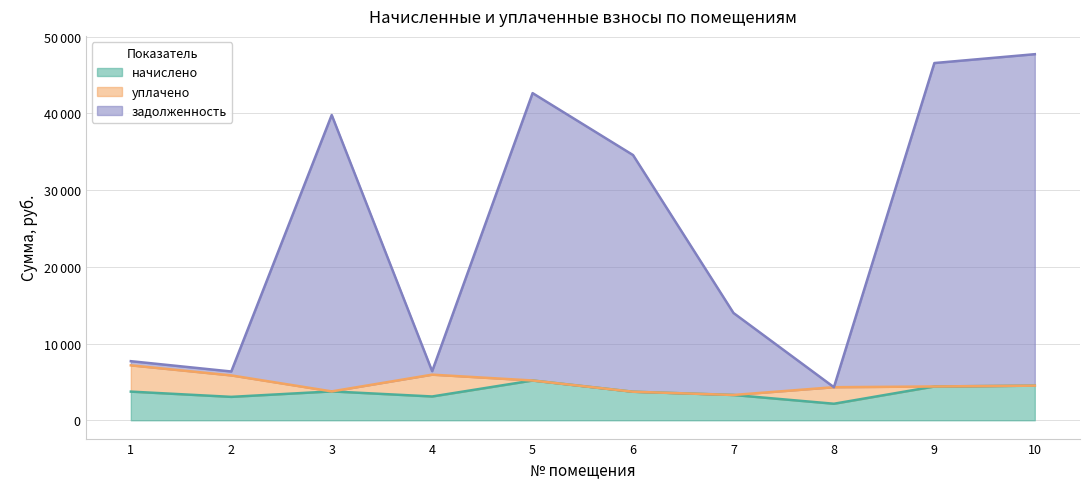

At which label does задолженность first exceed 34577?

3